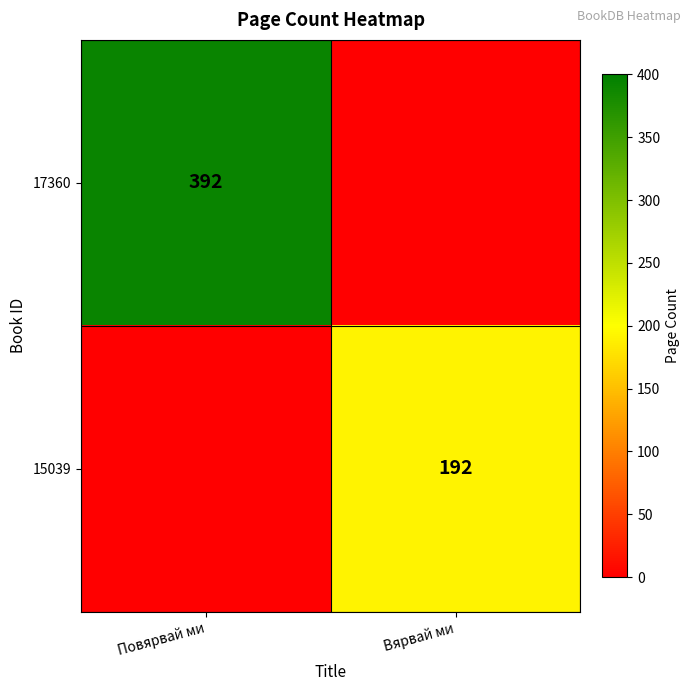

What is the difference between the highest and lowest values at Вярвай ми?

192